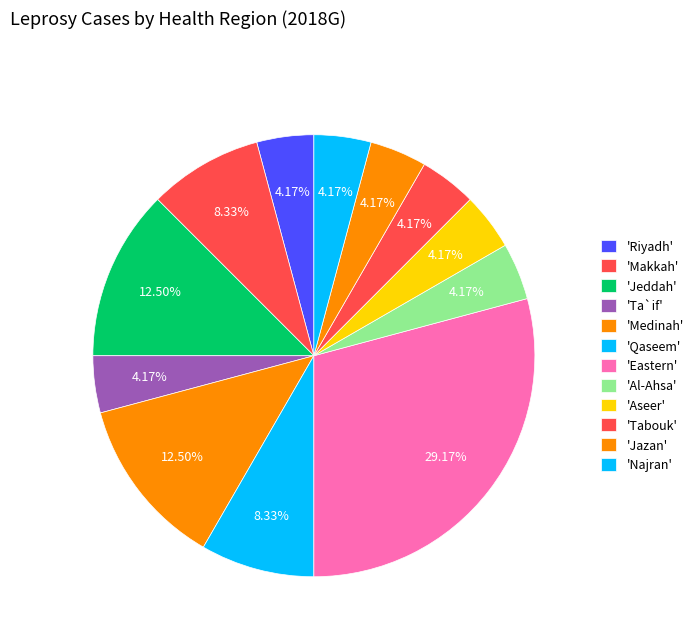

How many slices are in this pie chart?

12